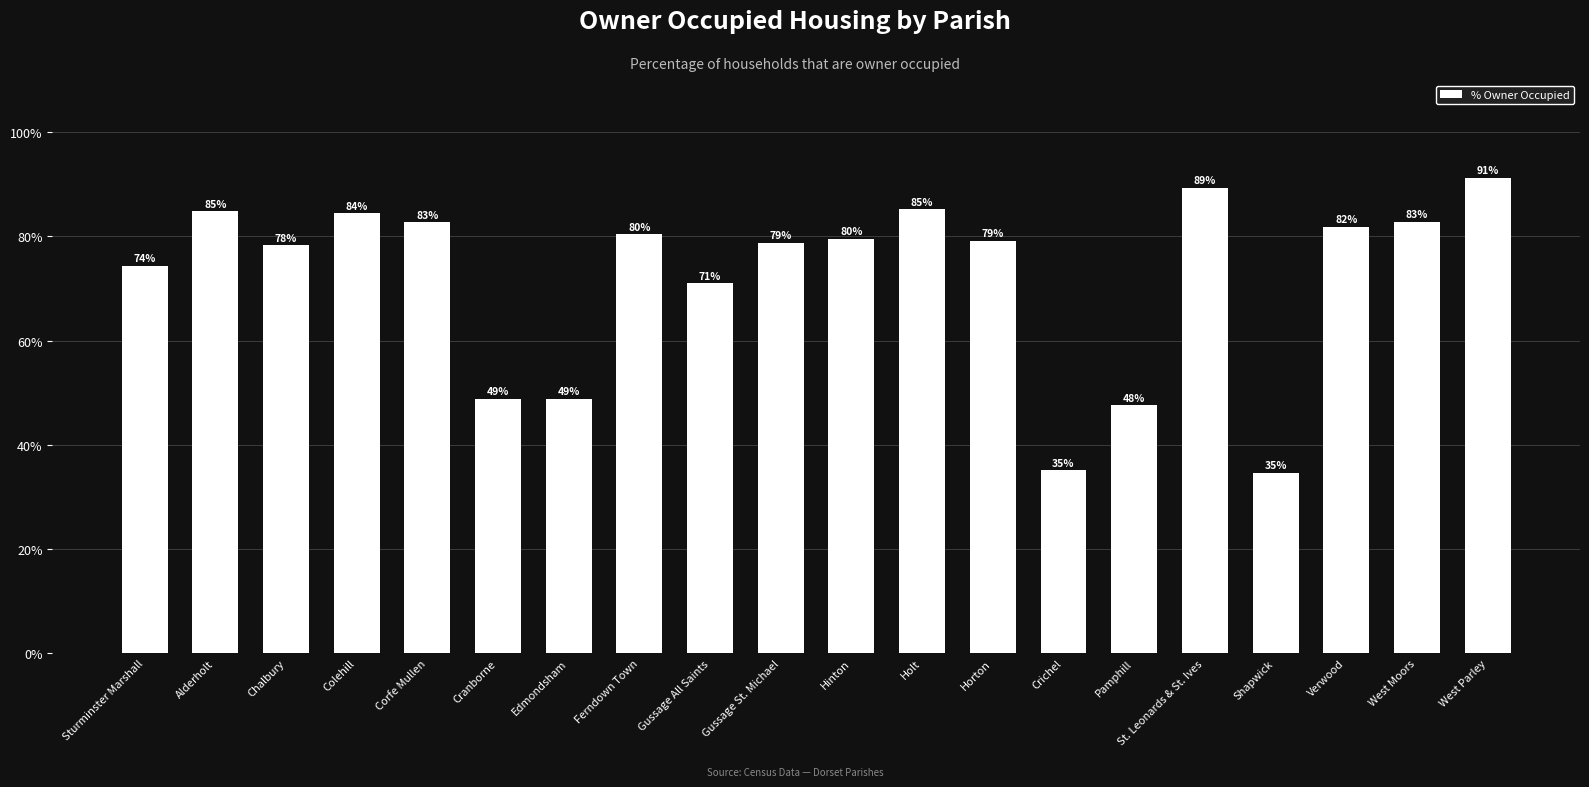

What is the sum of the values at Edmondsham and West Parley?

140.0